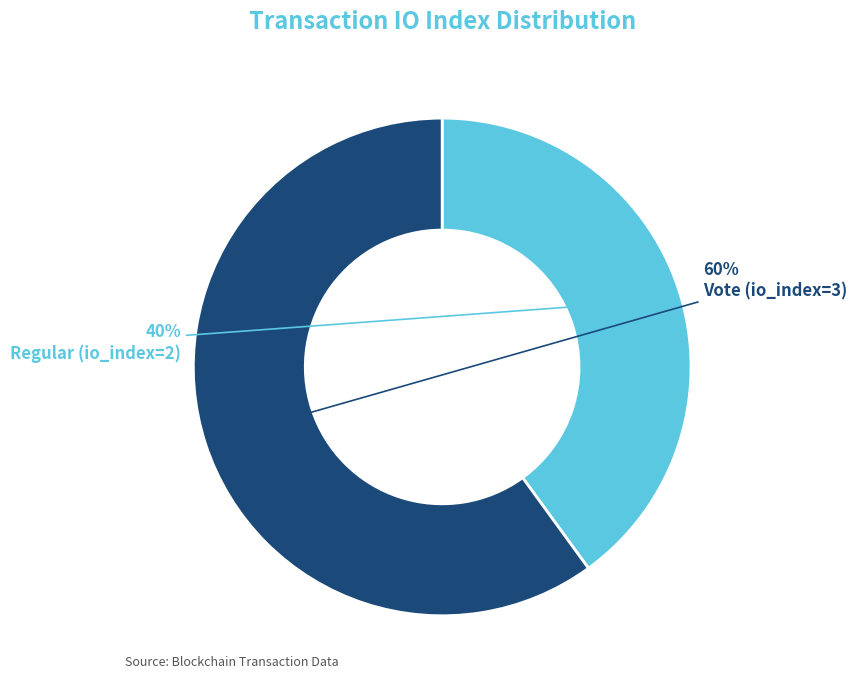

How many segments does this pie chart have?

2